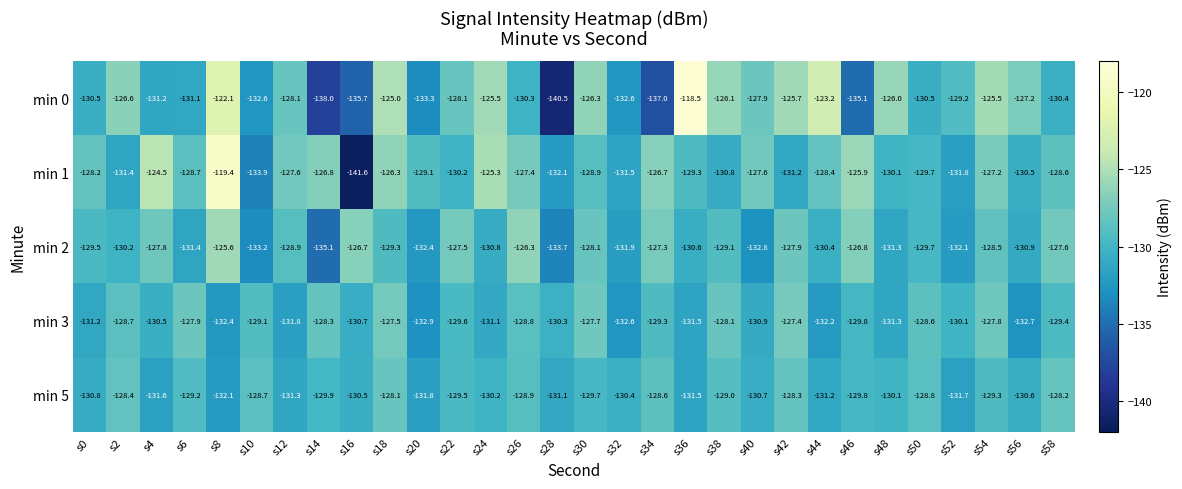

At s0, list the series in order from largest to smallest.

min 1, min 2, min 0, min 5, min 3